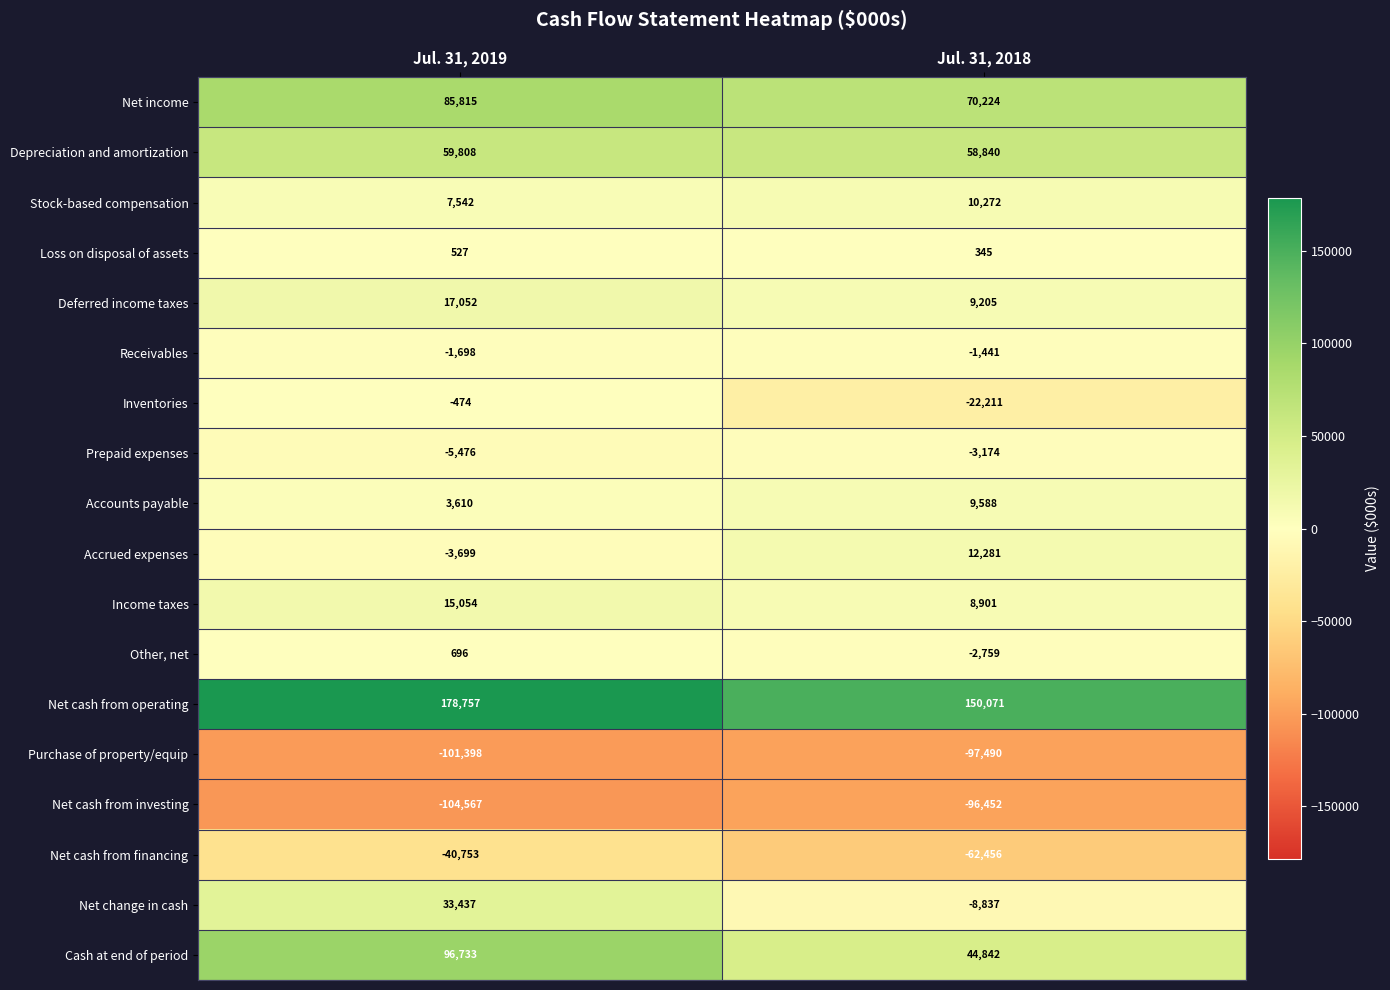

What is the sum of all Net change in cash values?

24600